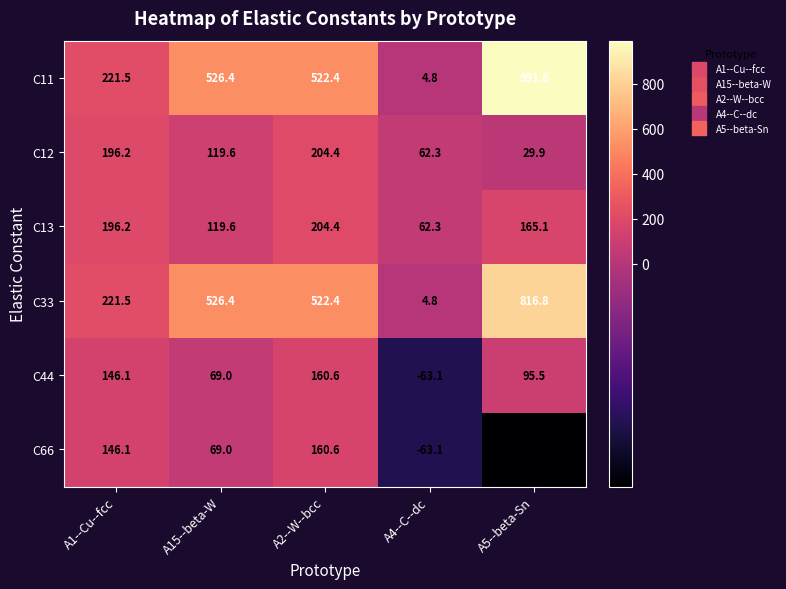

What is the difference between the highest and lowest values at A2--W--bcc?

361.8